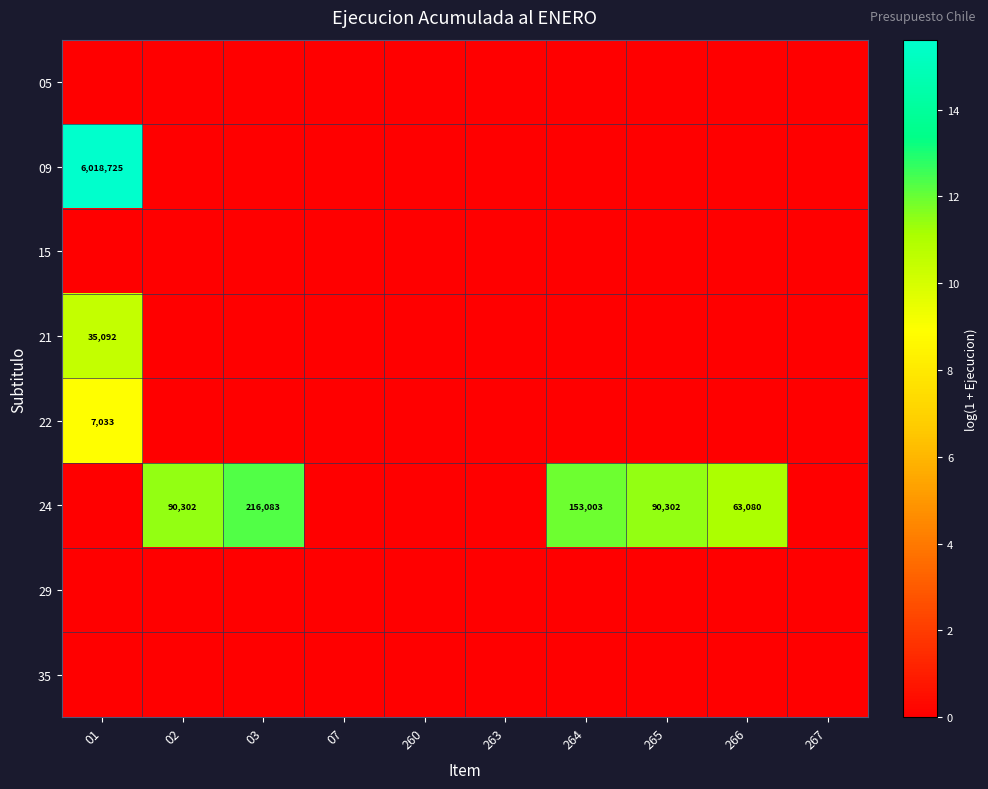

At which category is the sum across all series the highest?

01